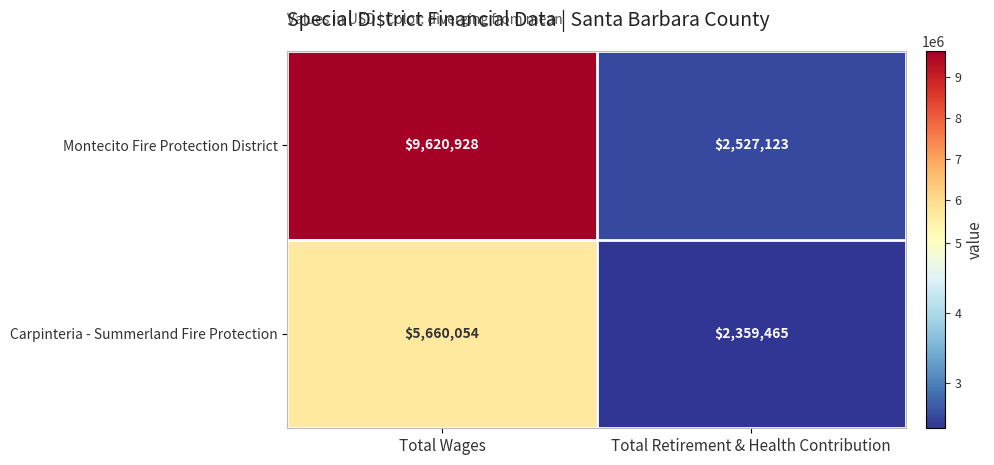

What is the sum of the Carpinteria - Summerland Fire Protection values at Total Retirement & Health Contribution and Total Wages?

8019519